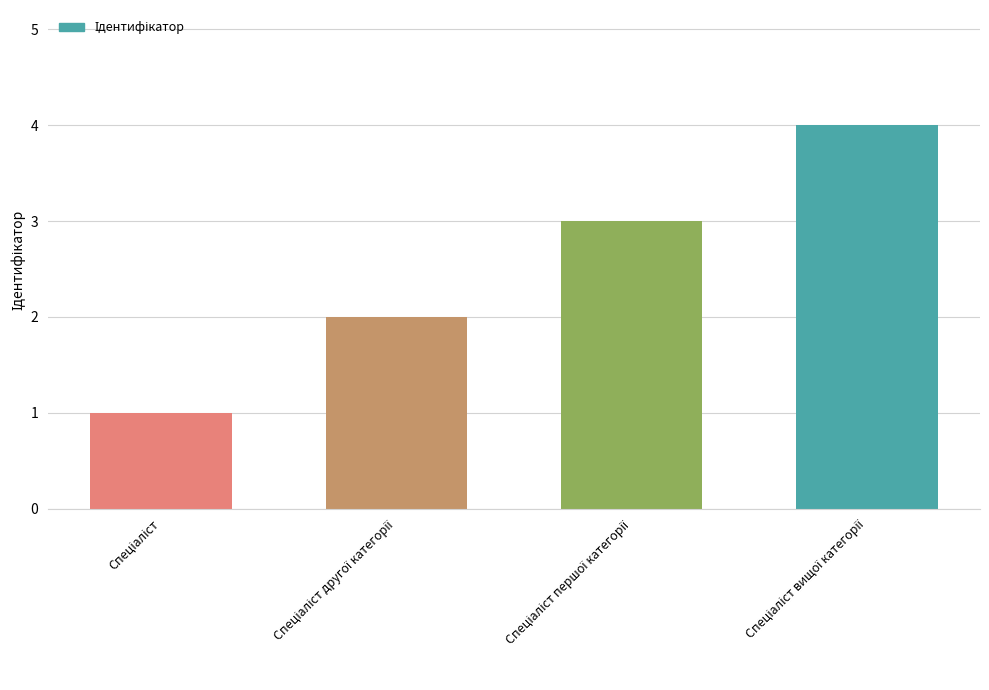

Reading left to right, what are all the values shown in this chart?

1	2	3	4